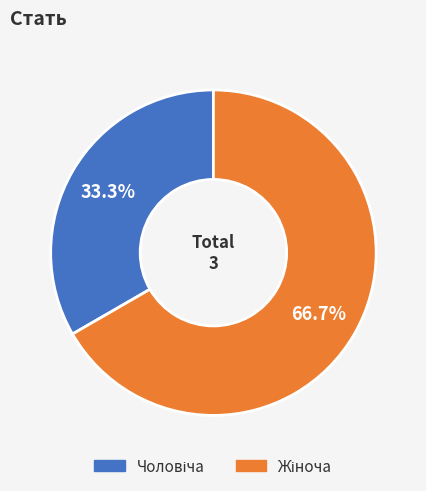

Is there a majority slice in this chart?

Yes